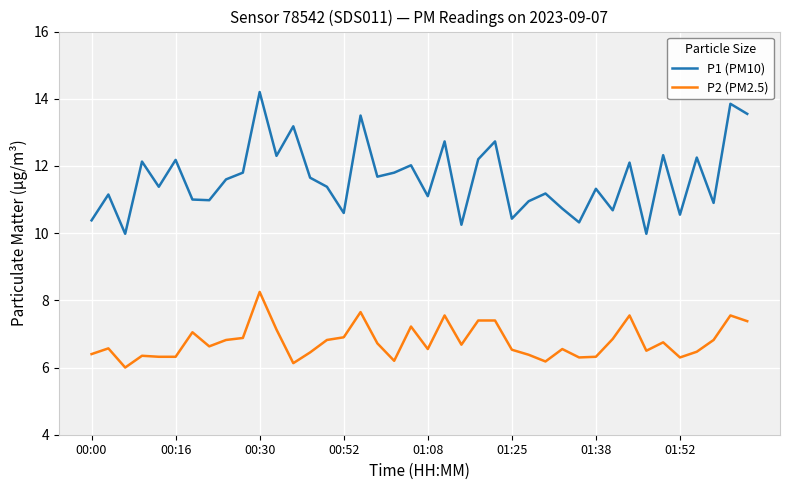

Which series has the largest range (max minus min)?

P1 (PM10)